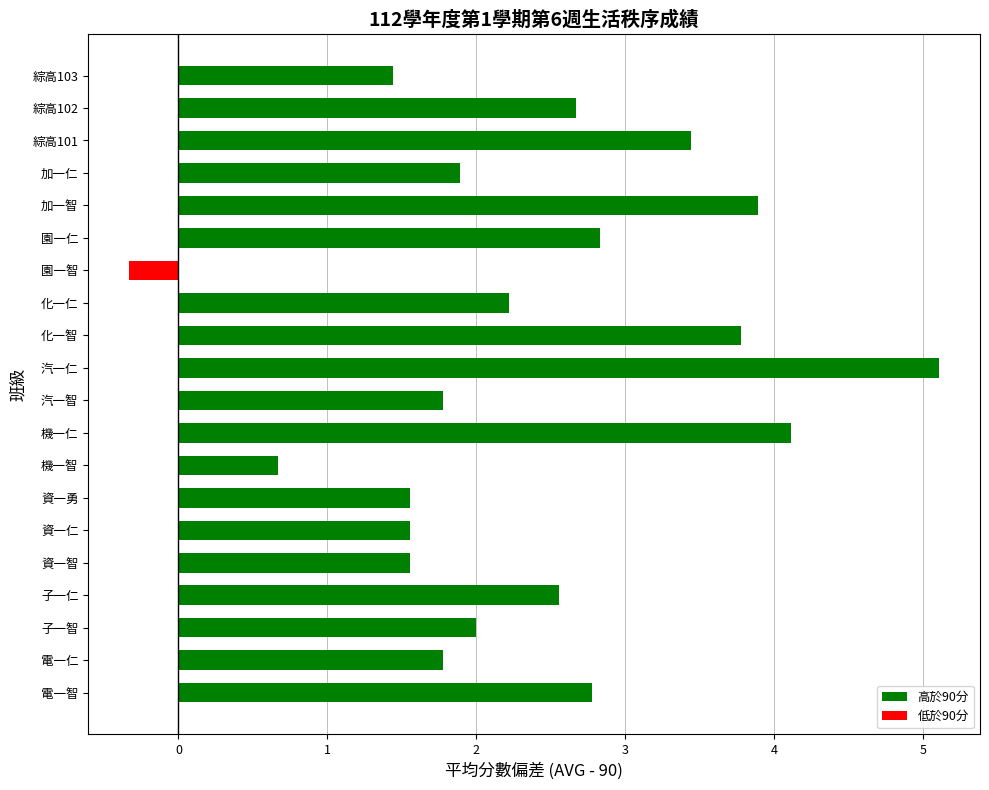

How many categories are shown in the chart?

20